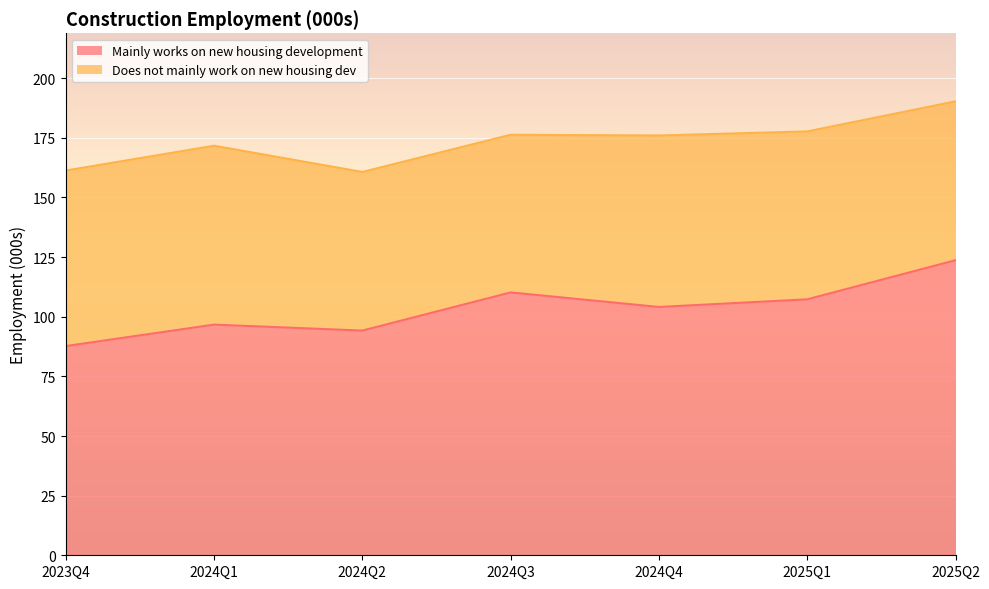

What is the change in value from 2024Q3 to 2025Q2?

+13.5